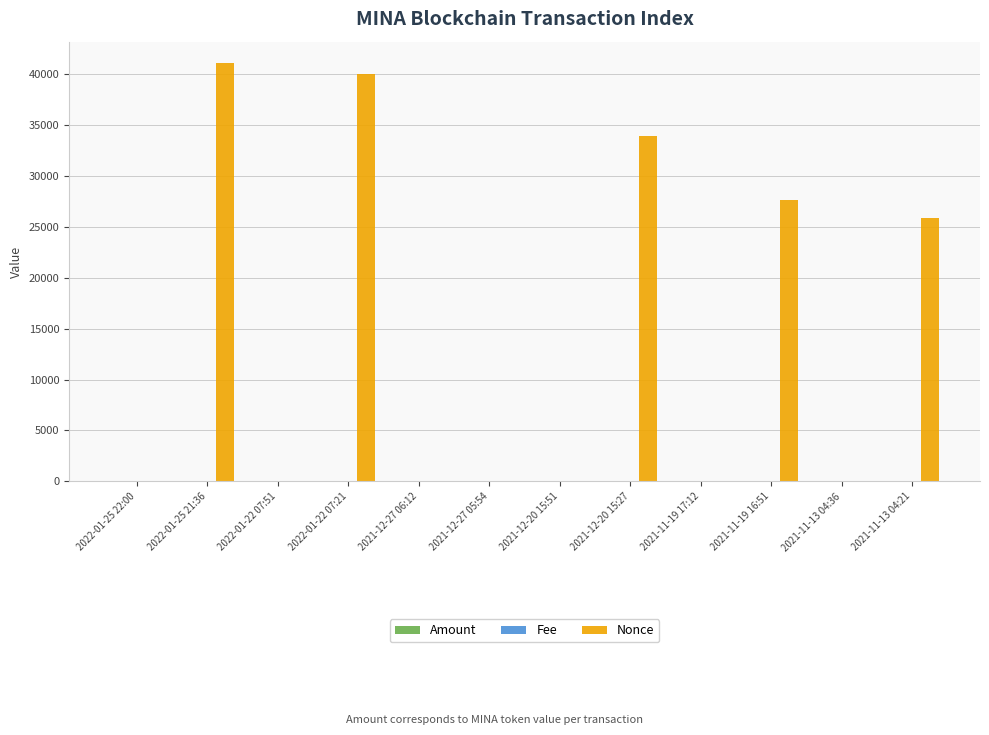

How many distinct data groups are displayed?

3